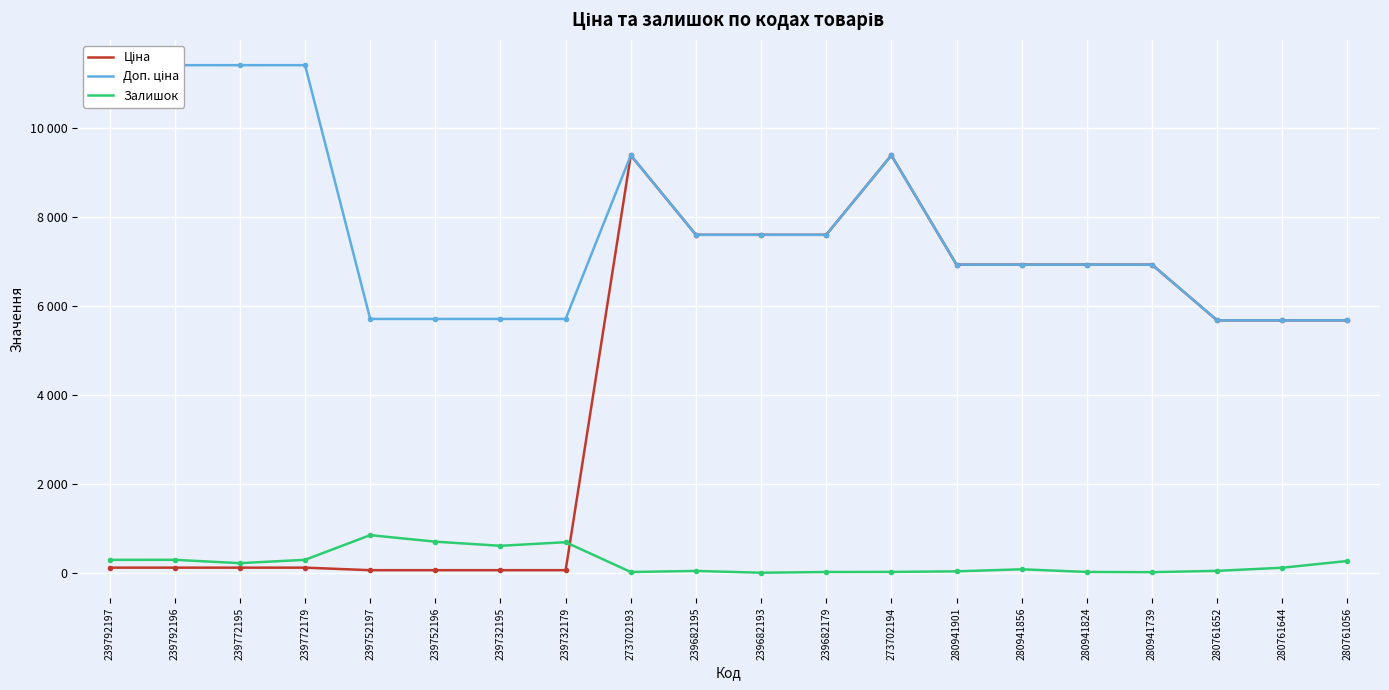

True or false: Доп. ціна and Ціна cross at least once.

False